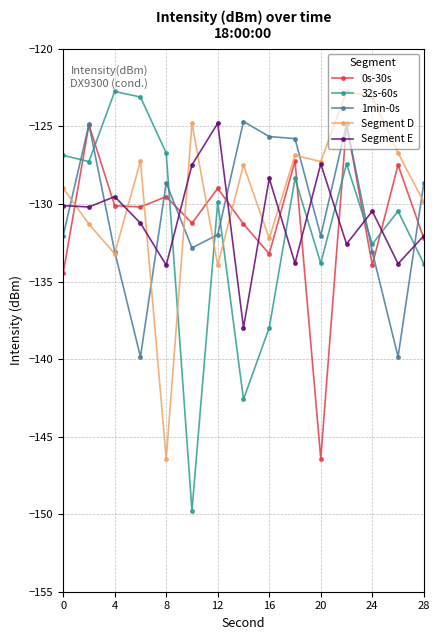

What is the average value of the 0s-30s series?

-131.1